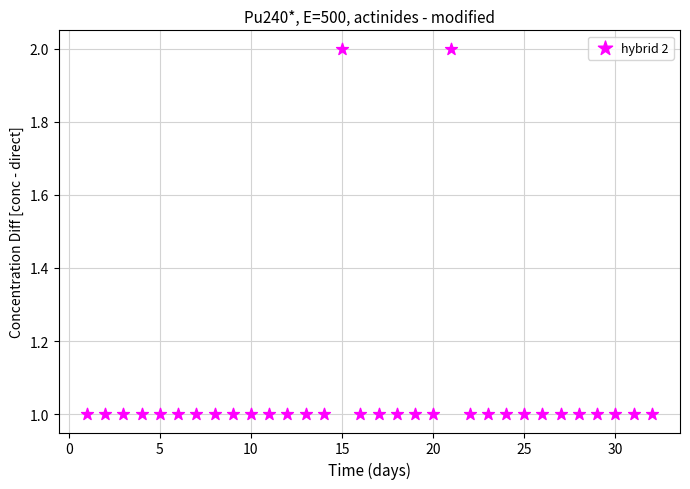

What is the range of X values (max minus min)?

31